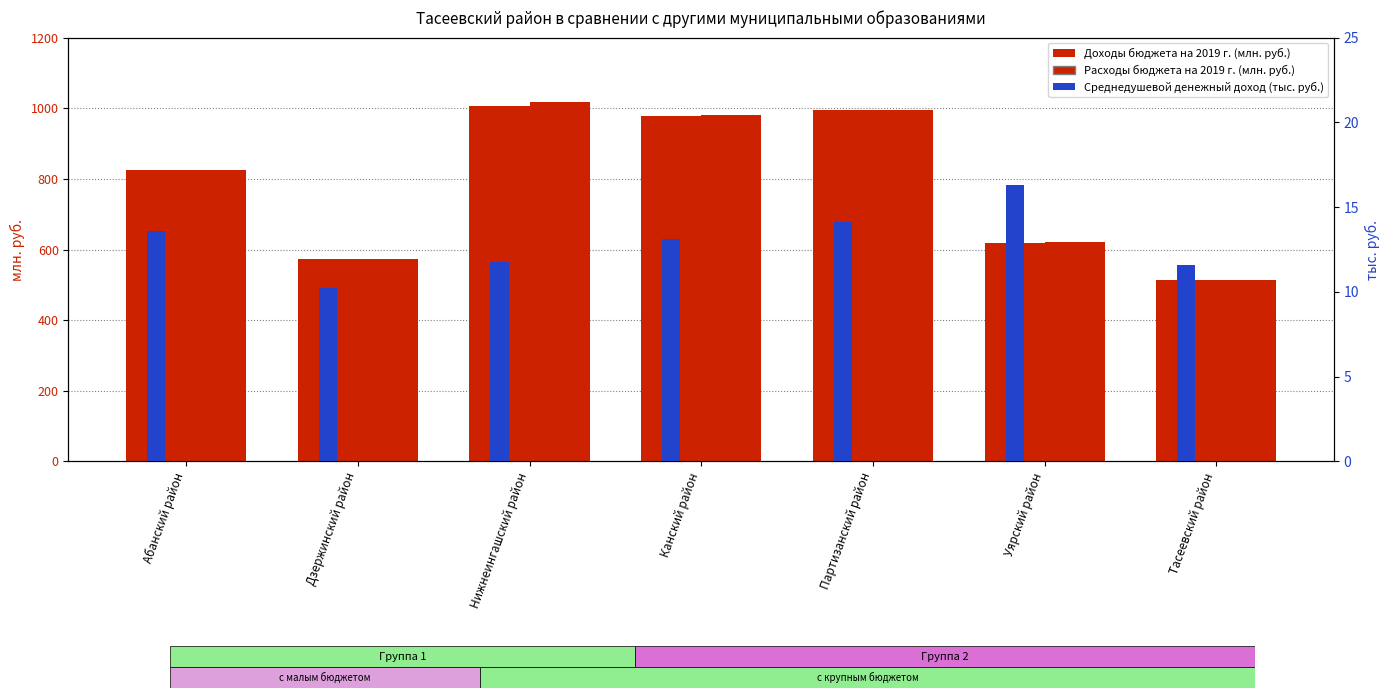

Which category has the lowest value across all series?

Дзержинский район